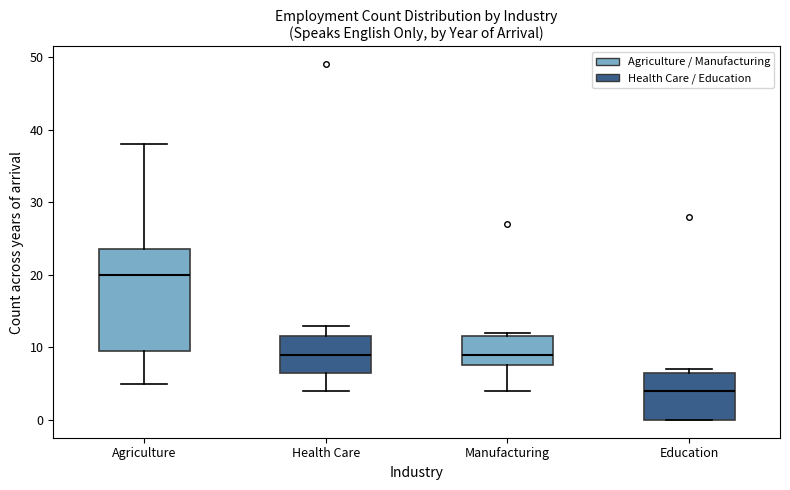

Which box's median line is the highest?

Agriculture